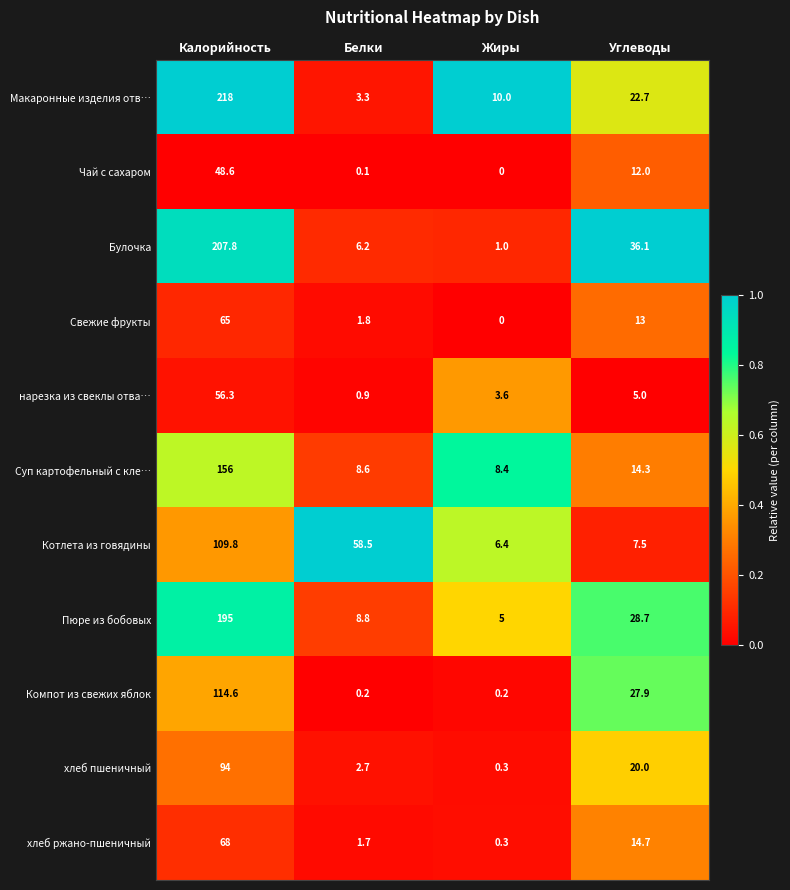

Which series changed the most between Белки and Углеводы?

Котлета из говядины